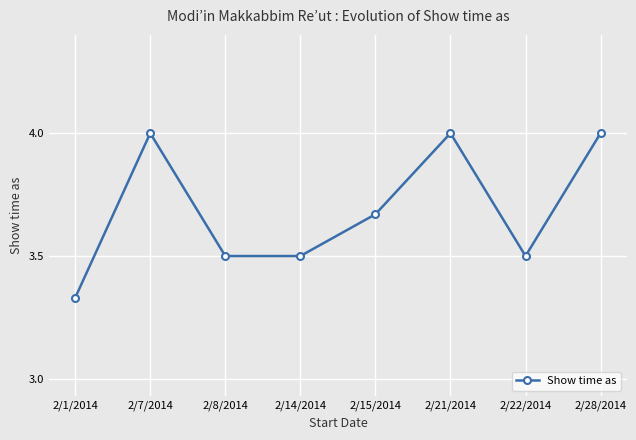

What is the difference between the second highest and minimum values?

0.7